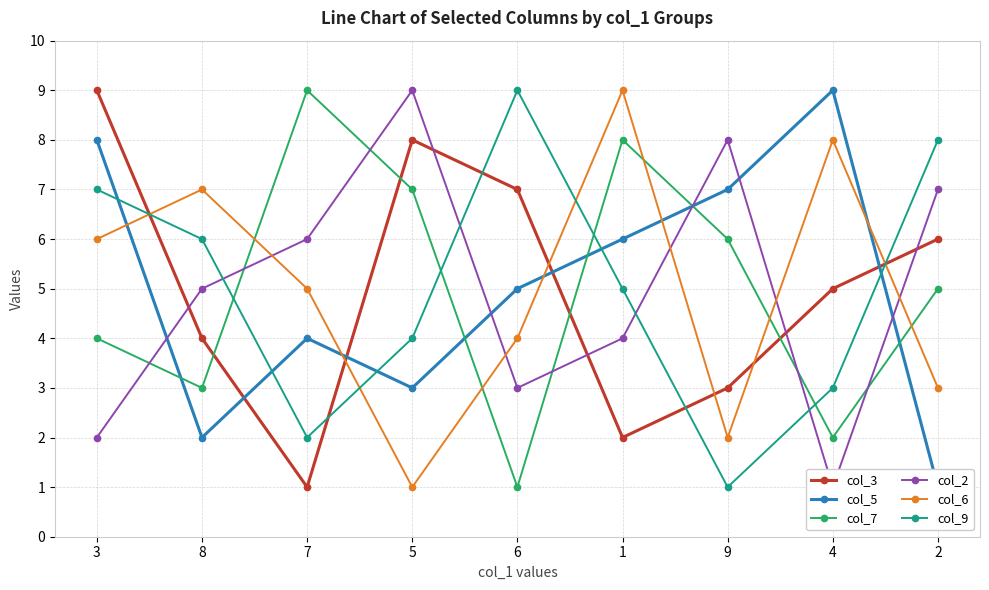

Count the col_7 values in the range 3 to 7.

5